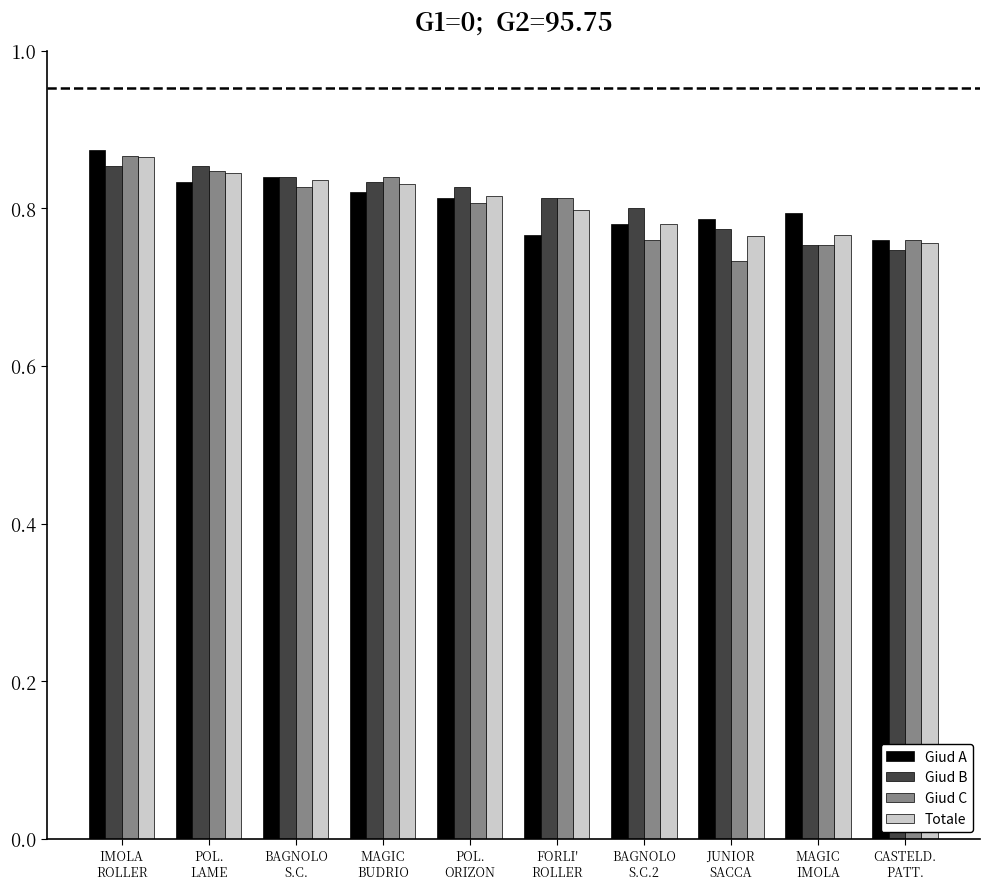

At how many categories does at least one series exceed 0?

10